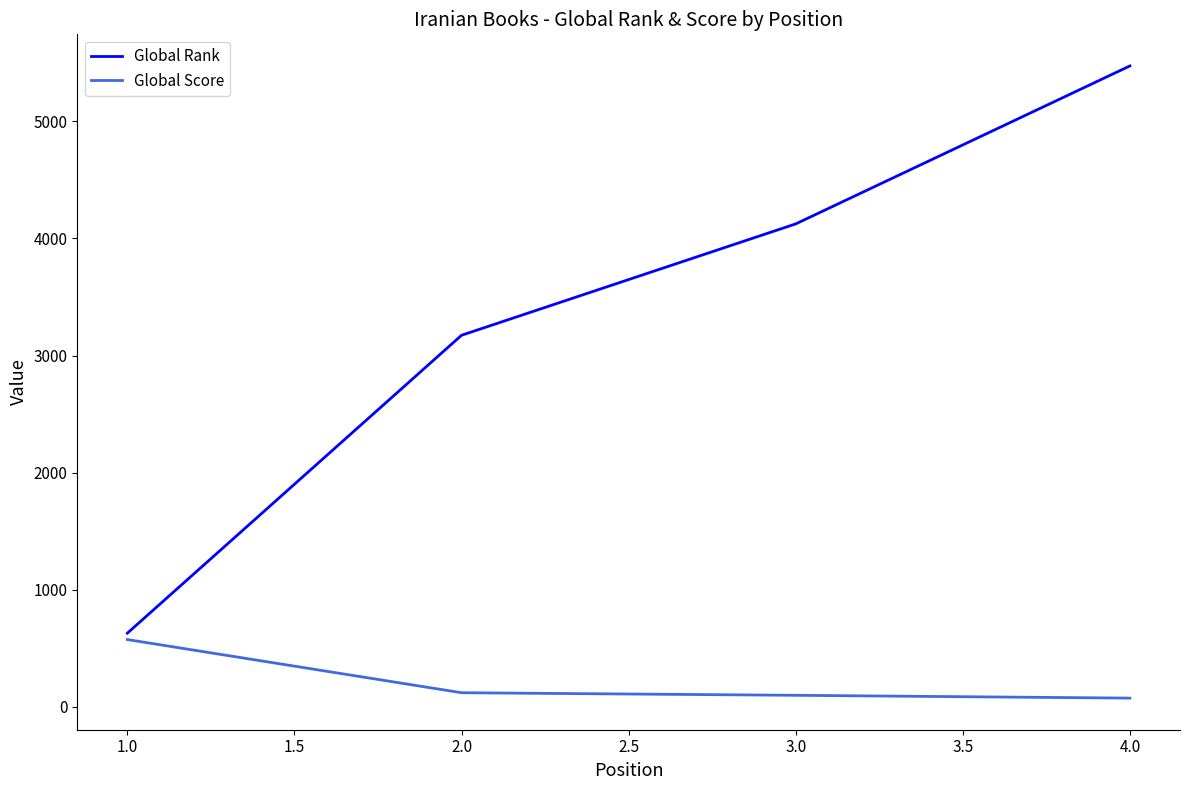

What is the maximum value for Global Rank?

5473